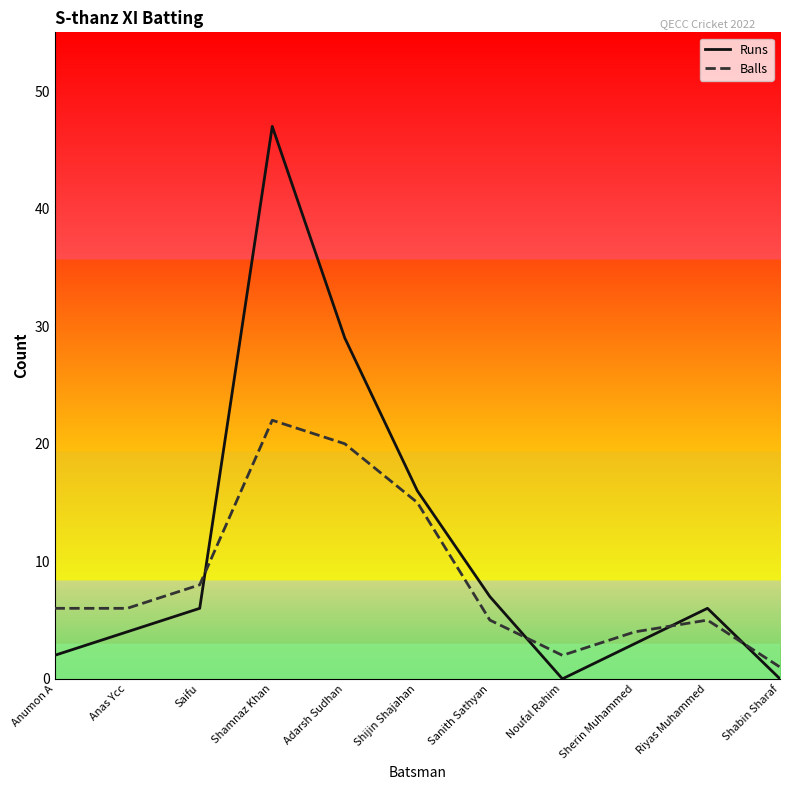

What position from the left is Riyas Muhammed?

10